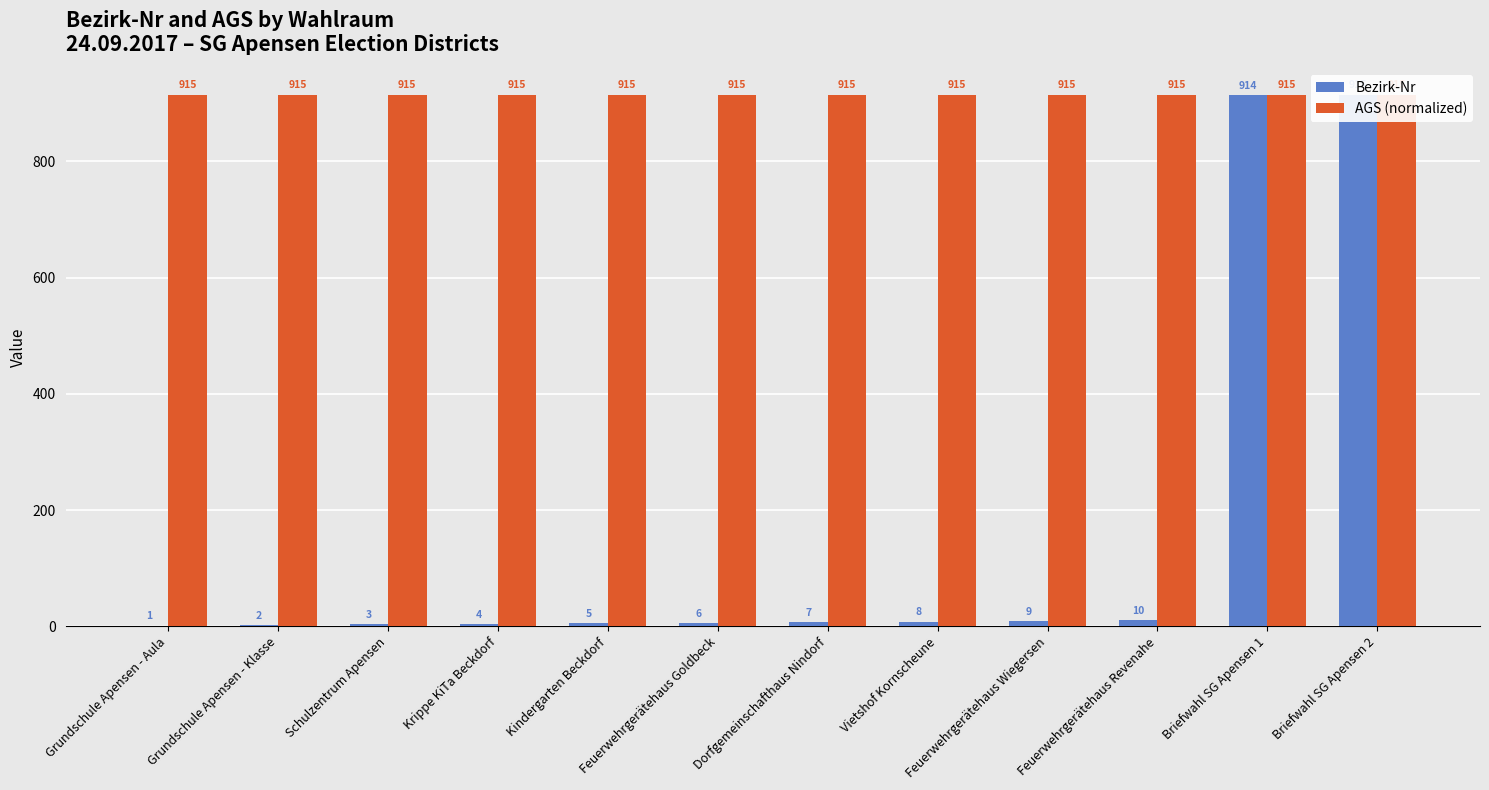

Which has a higher value, Feuerwehrgerätehaus Goldbeck or Schulzentrum Apensen?

Feuerwehrgerätehaus Goldbeck